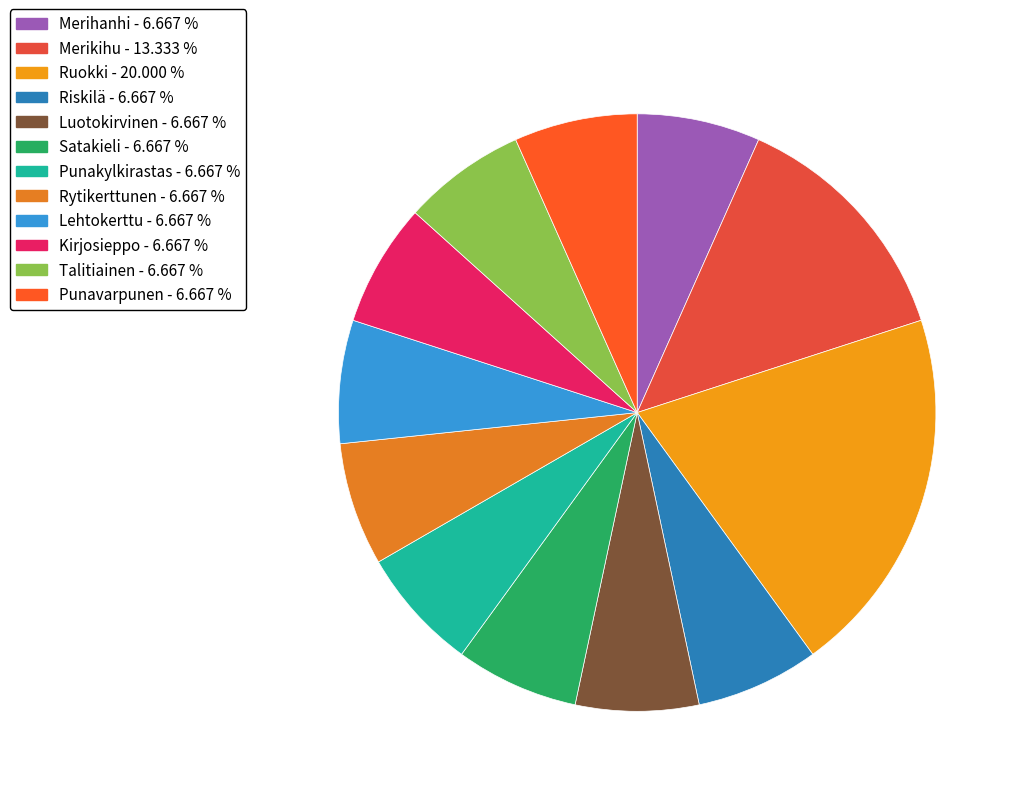

Which slice is the smallest?

Merihanhi